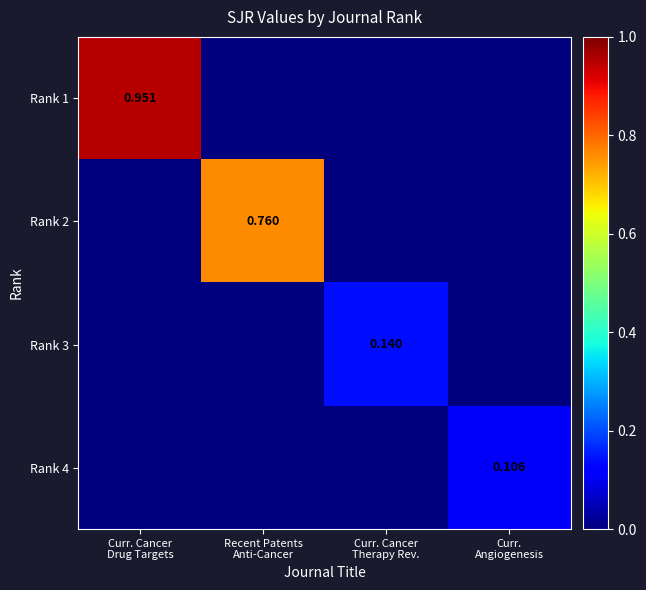

What is the highest value of the Rank 2 series?

0.8